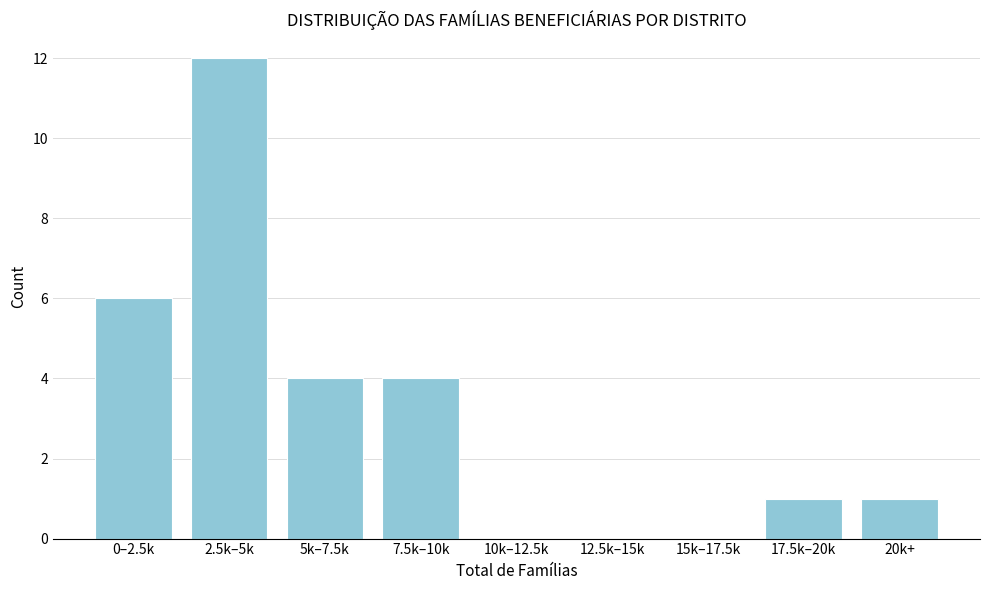

Reading left to right, what are all the values shown in this chart?

0–2.5k=6	2.5k–5k=12	5k–7.5k=4	7.5k–10k=4	10k–12.5k=0	12.5k–15k=0	15k–17.5k=0	17.5k–20k=1	20k+=1